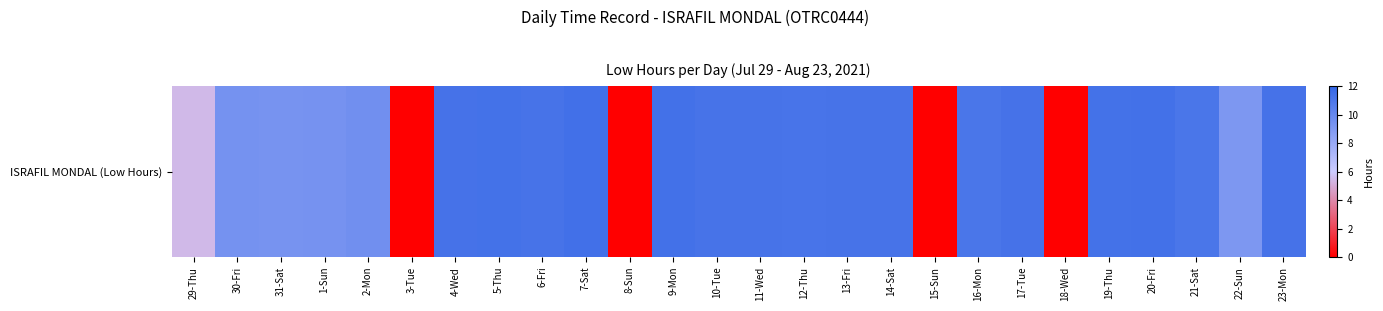

Rank the categories by value from highest to lowest.

7-Sat, 9-Mon, 20-Fri, 19-Thu, 5-Thu, 4-Wed, 23-Mon, 17-Tue, 13-Fri, 10-Tue, 11-Wed, 6-Fri, 14-Sat, 12-Thu, 21-Sat, 16-Mon, 2-Mon, 30-Fri, 1-Sun, 31-Sat, 22-Sun, 29-Thu, 3-Tue, 8-Sun, 15-Sun, 18-Wed